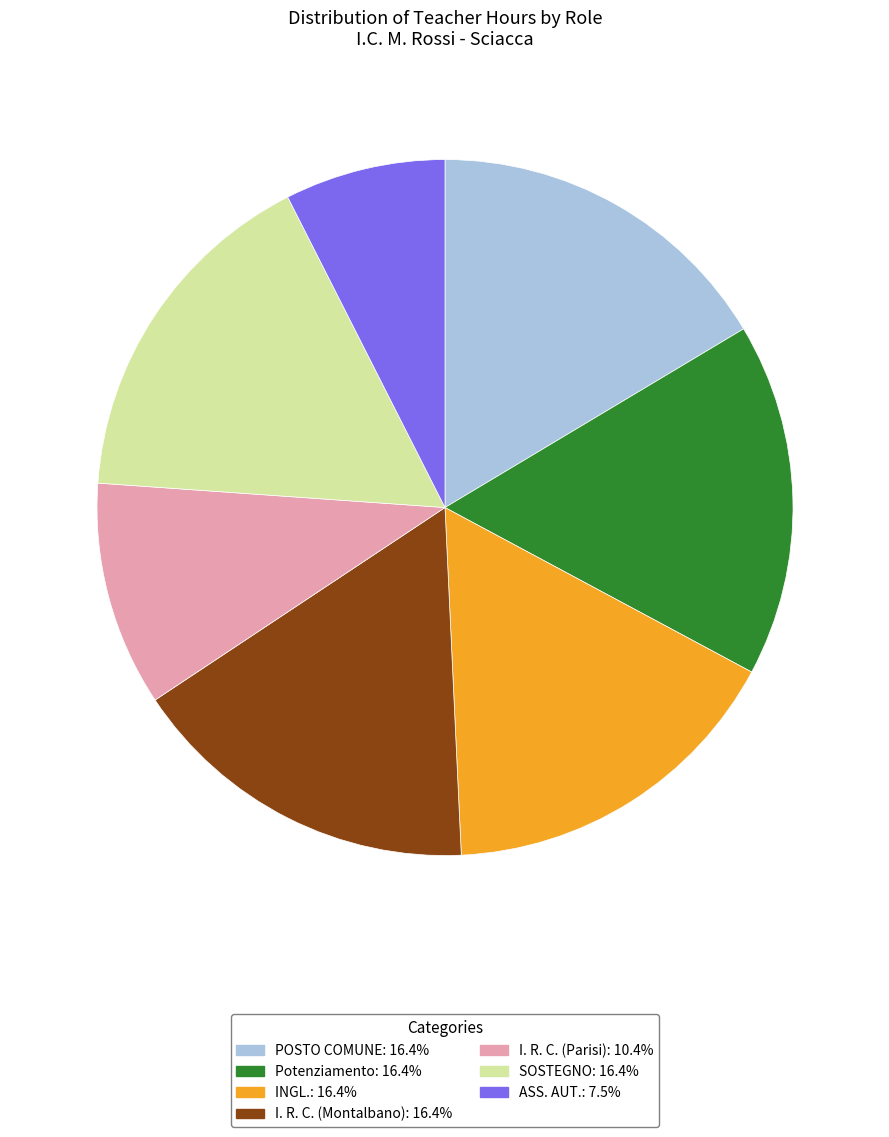

Do POSTO COMUNE: 16.4% and INGL.: 16.4% together represent more than half of the pie?

No